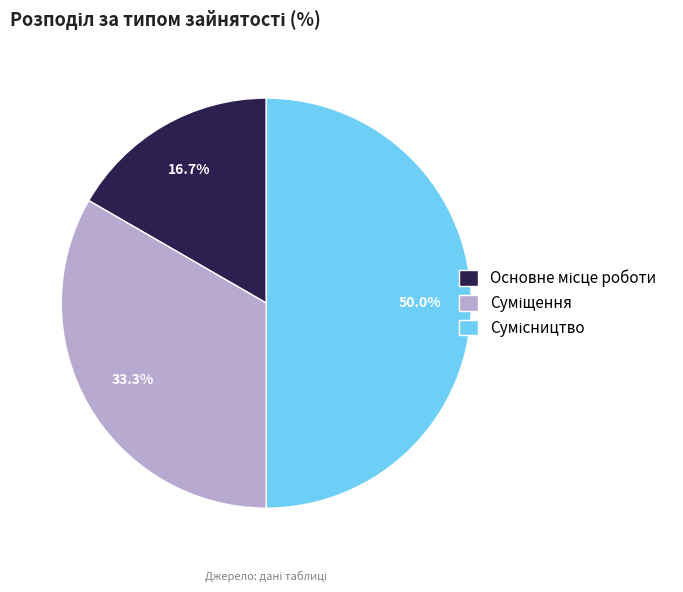

What percentage is the Сумісництво slice, to the nearest percent?

50%